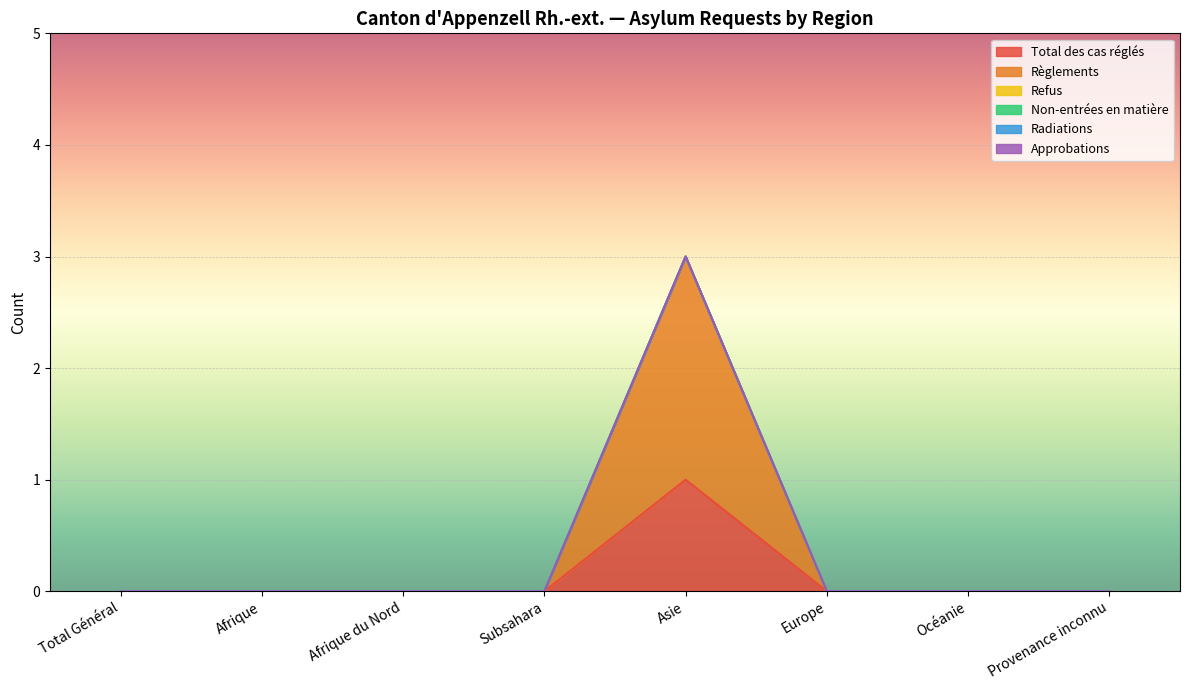

At how many categories does at least one series exceed 0?

1